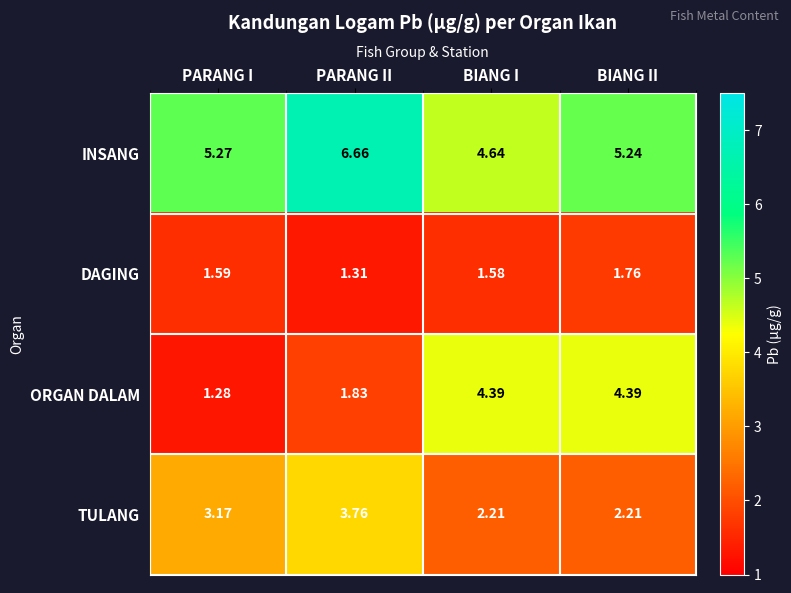

Which series has the largest total across all categories?

INSANG